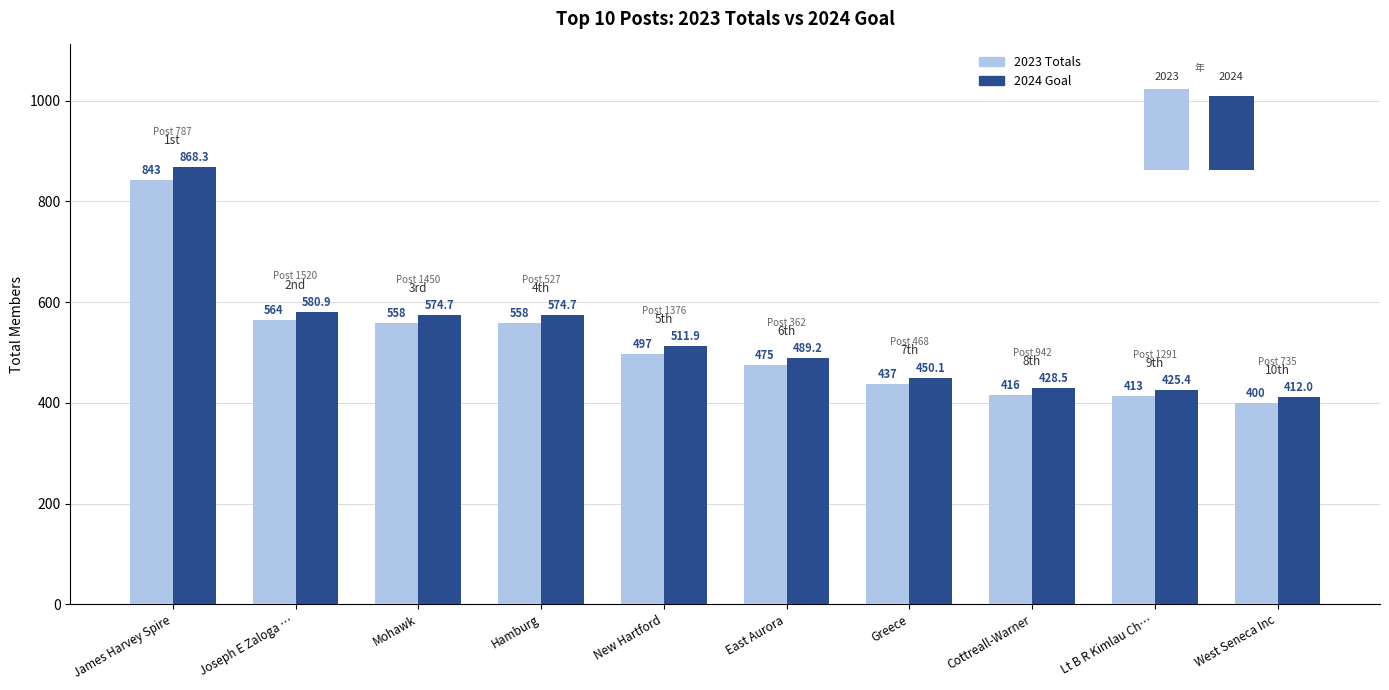

Are the bars horizontal?

No